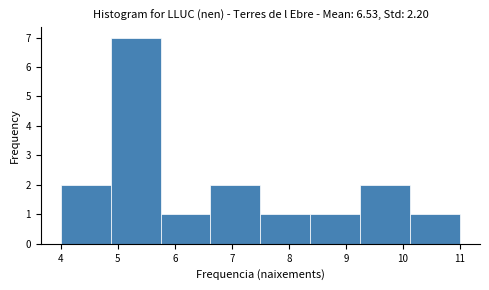

Over which range of the x-axis is the bar tallest?

4.9 to 5.8